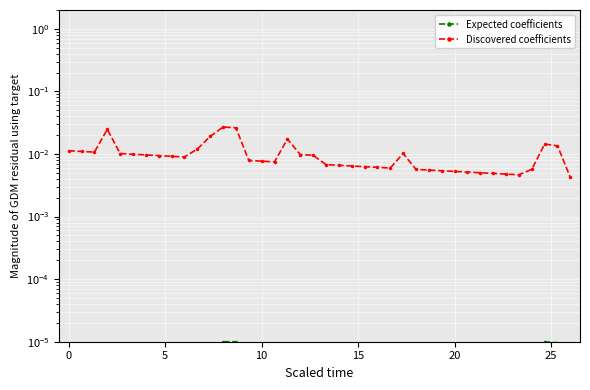

Which series has the widest spread of values?

Discovered coefficients